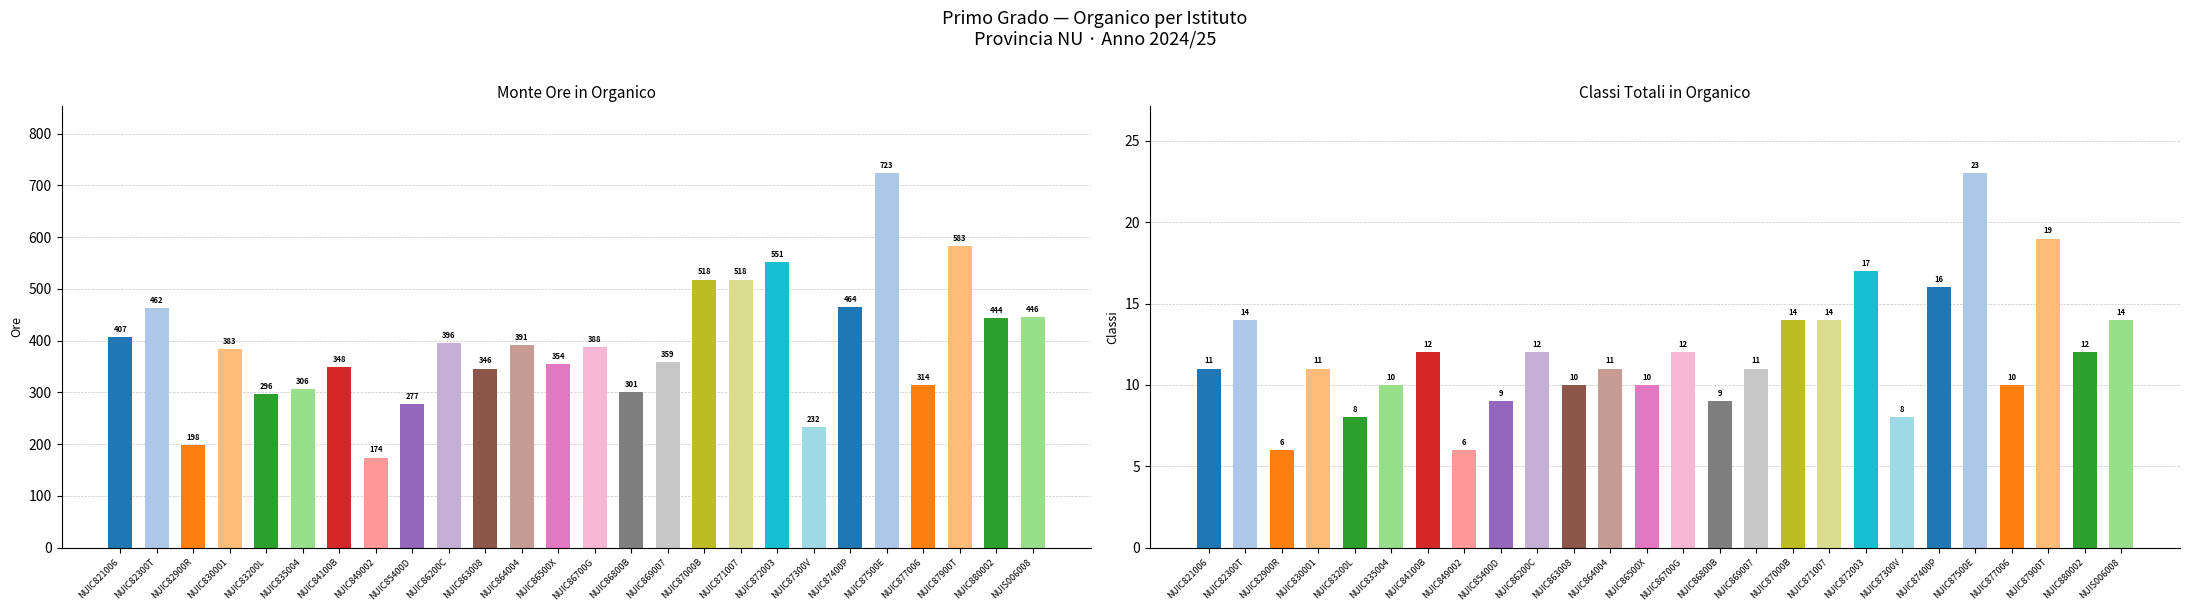

What position from the right is NUIC849002?

19